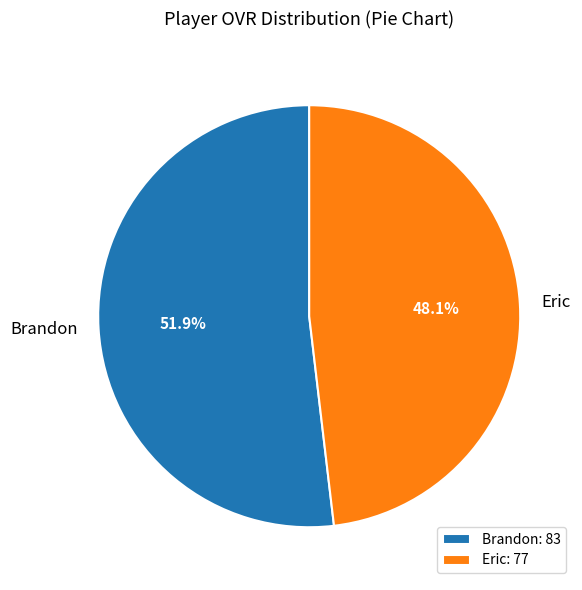

How many segments does this pie chart have?

2